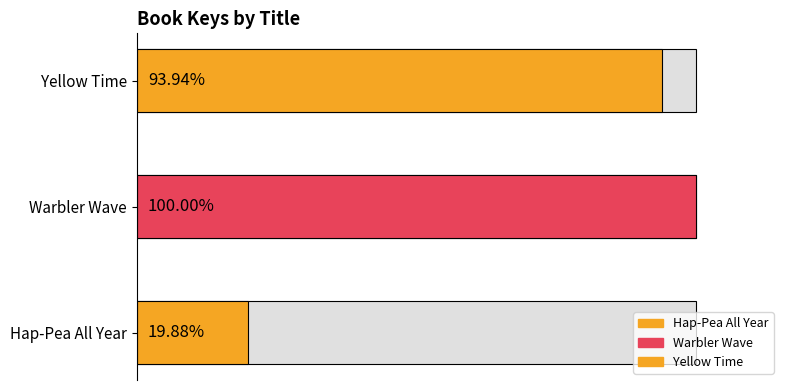

The value at Warbler Wave is 60.9. True or false?

False